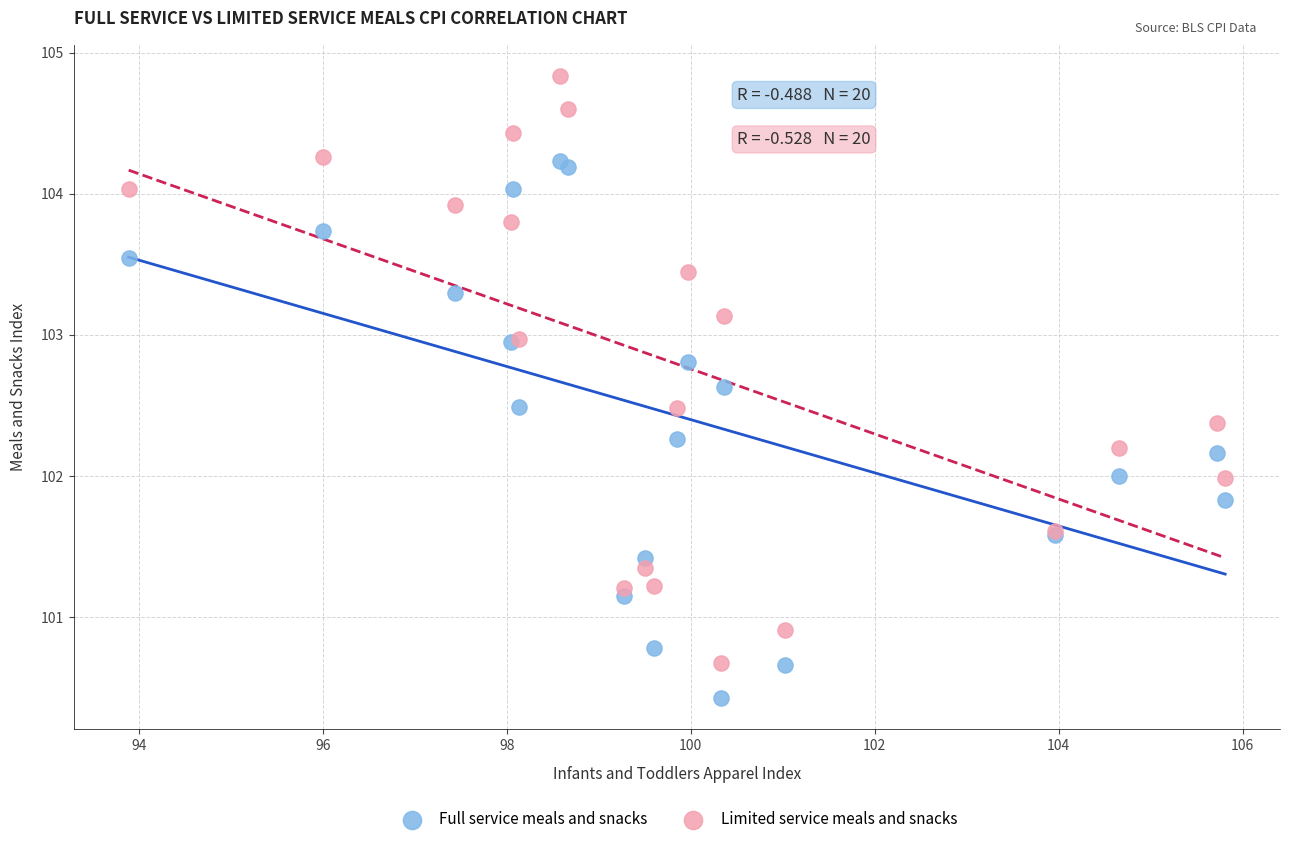

Which series contains the highest Y value?

Limited service meals and snacks